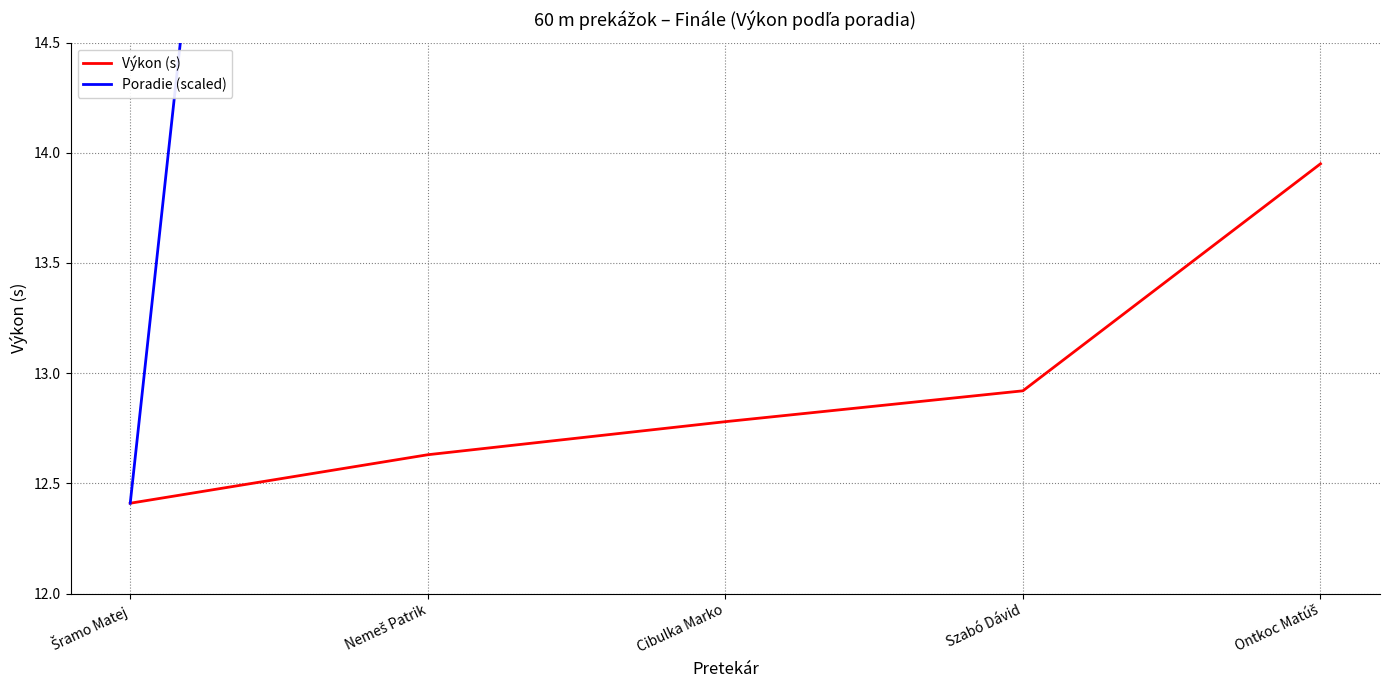

What is the label of the 3rd point from the right?

Cibulka Marko